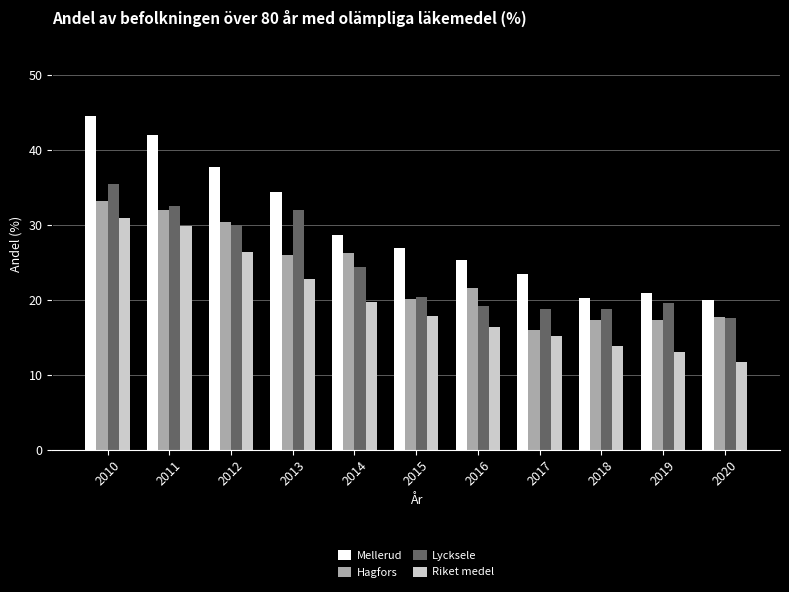

What is the total value across all series at 2016?

82.4